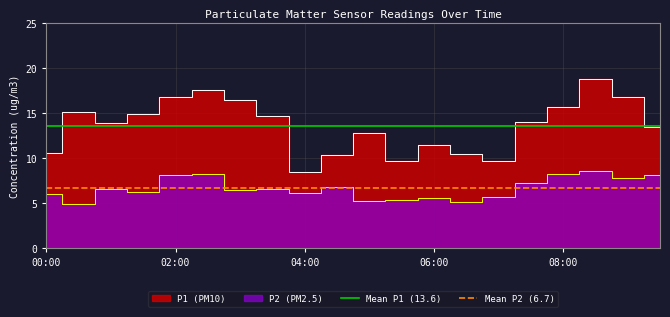

What is the sum of all Mean P1 (13.6) values?

27.2